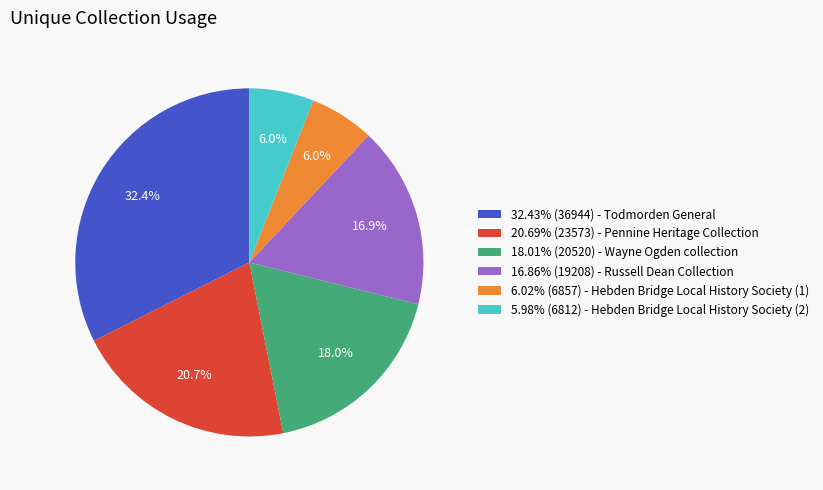

How much of the chart is everything except 32.43% (36944) - Todmorden General?

67.6%